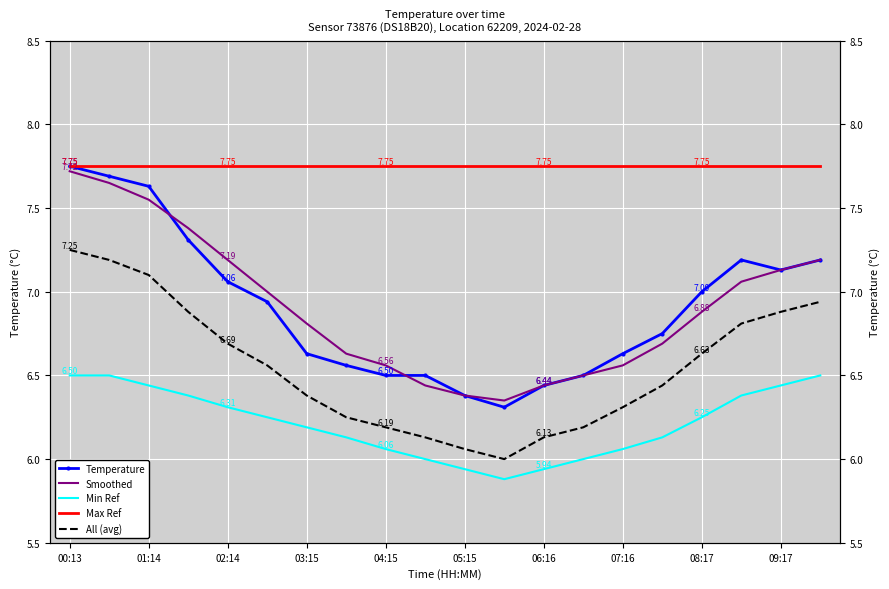

What is the average value of the All (avg) series?

6.6